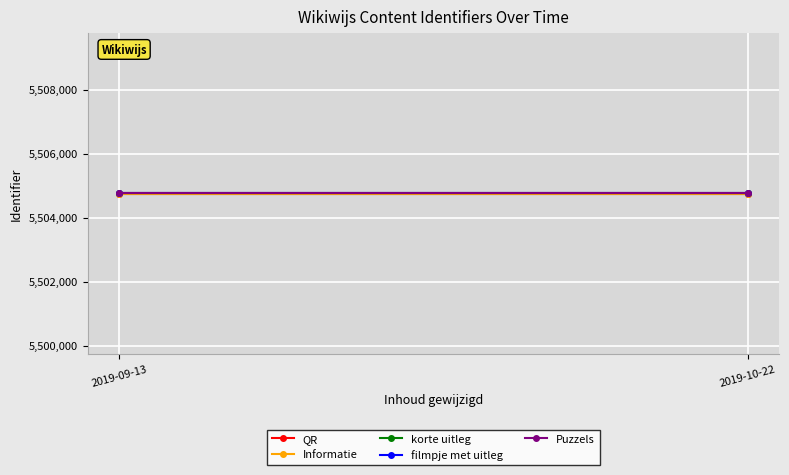

List the labels in order of Puzzels value, smallest first.

2019-09-13, 2019-10-22